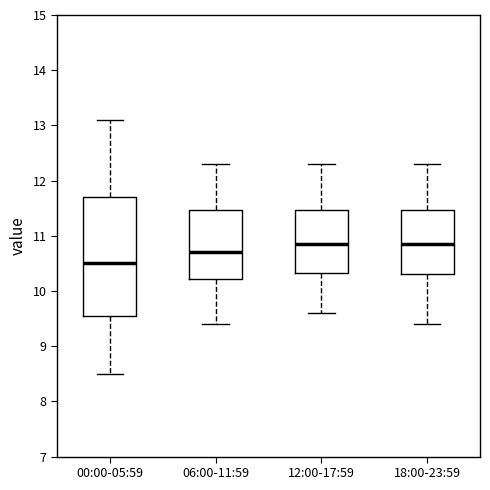

Reading left to right, transcribe this box plot: for each box, give where its median line is, the range the box spans, and where its two whiskers end, as read against the y-axis. The values are not printed on the chart, so give them approximately, as read against the axis.

00:00-05:59: median 10.5, box 9.6 to 11.7, whiskers 8.5 to 13.1
06:00-11:59: median 10.7, box 10.2 to 11.5, whiskers 9.4 to 12.3
12:00-17:59: median 10.9, box 10.3 to 11.5, whiskers 9.6 to 12.3
18:00-23:59: median 10.9, box 10.3 to 11.5, whiskers 9.4 to 12.3